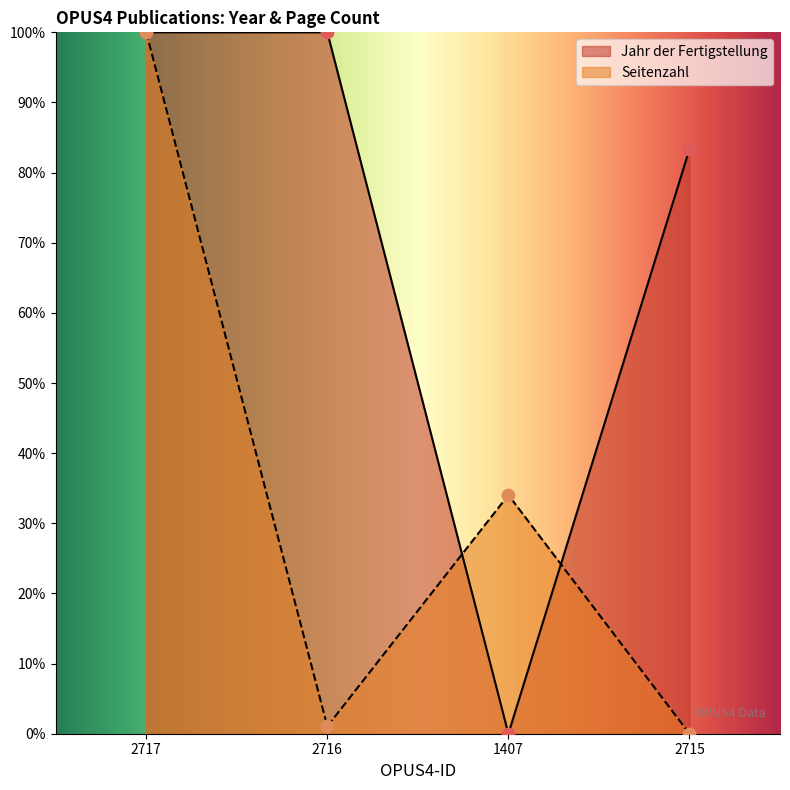

What is the total value across all series at 1407?

34.0